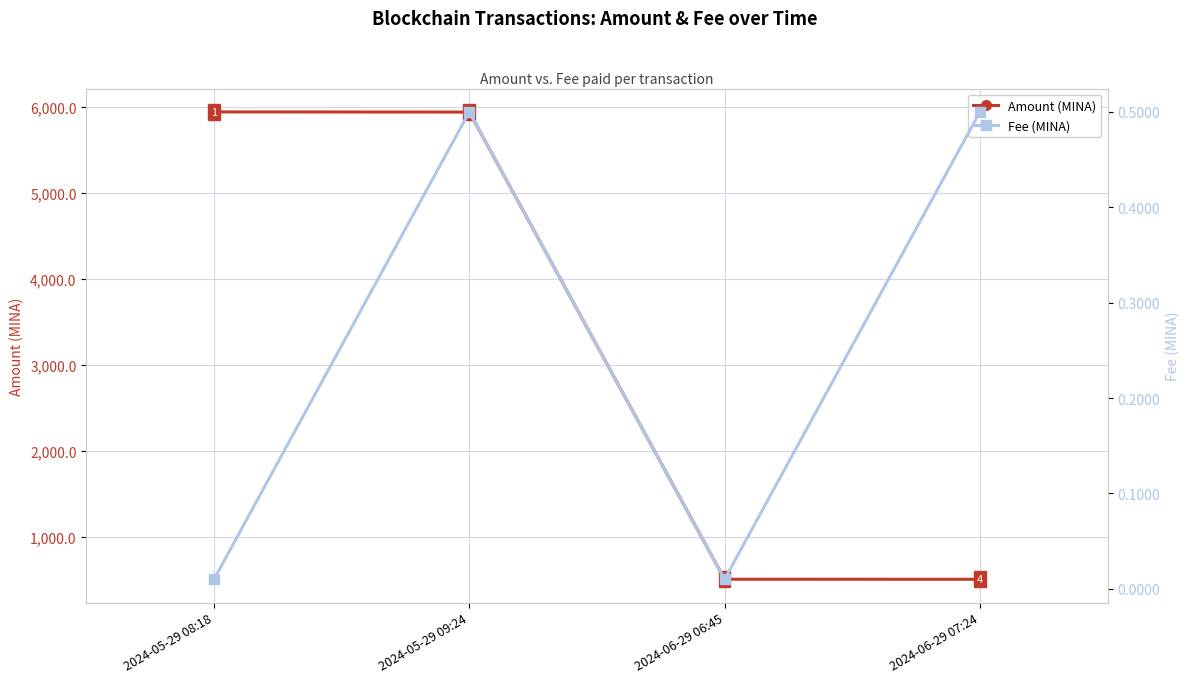

Is this an area chart (filled region under the line)?

No